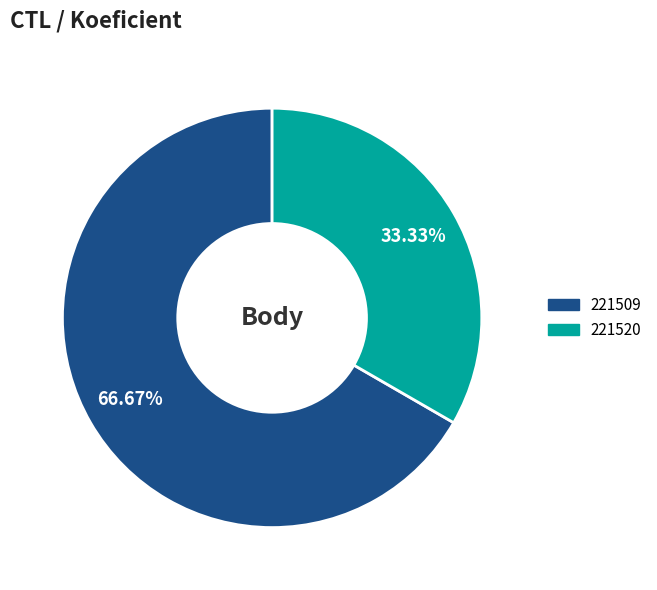

Does 221520 represent more than half of the total?

No